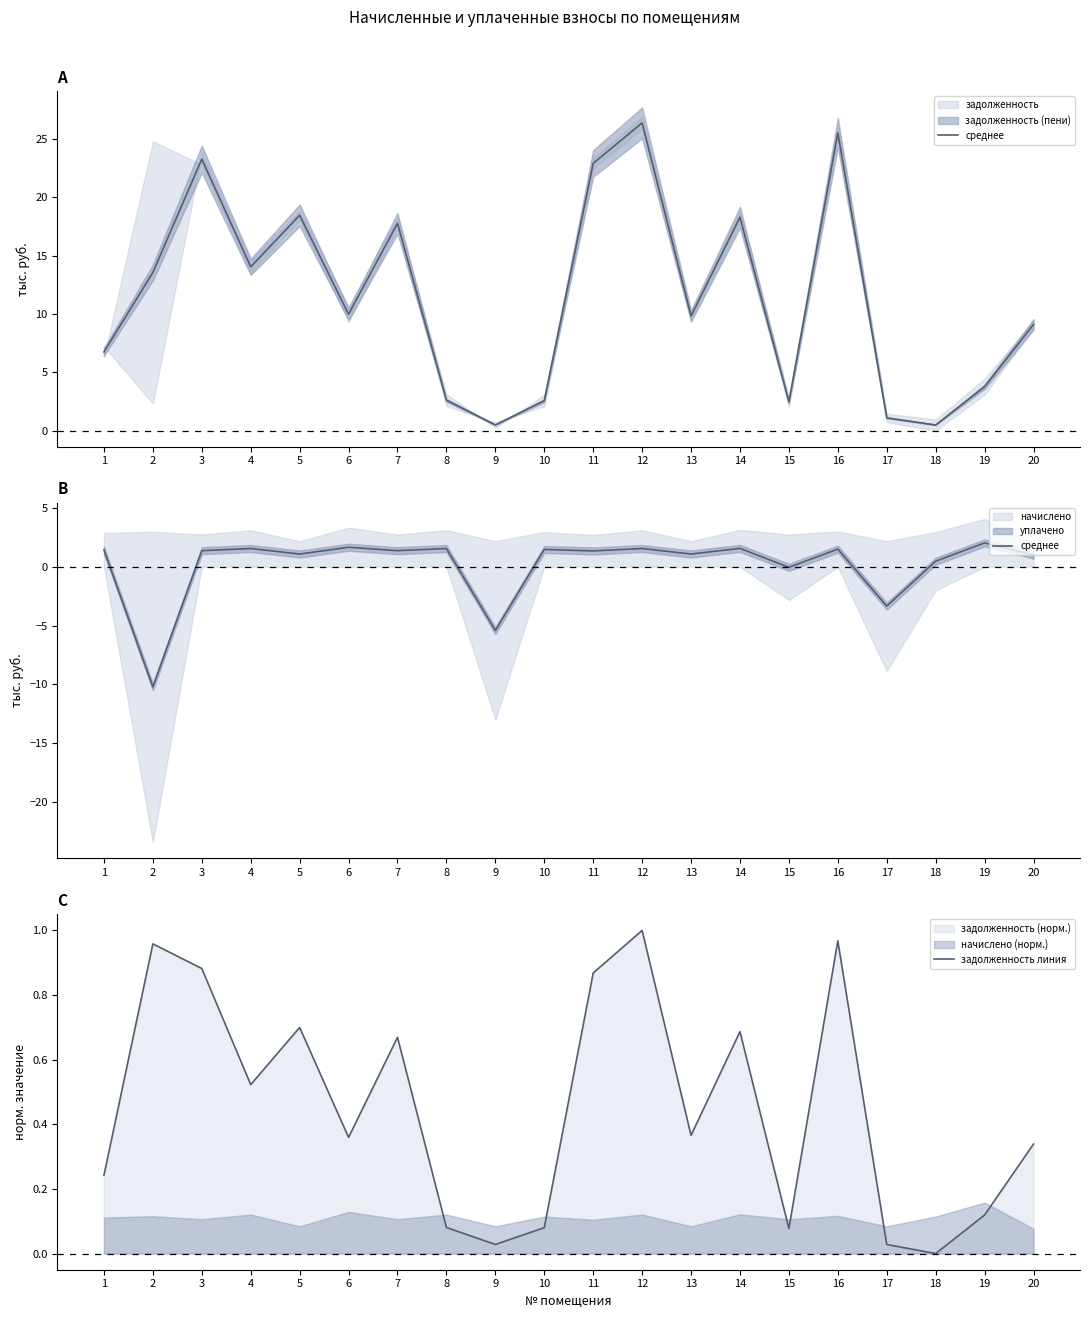

Which label corresponds to the largest value in the chart?

19